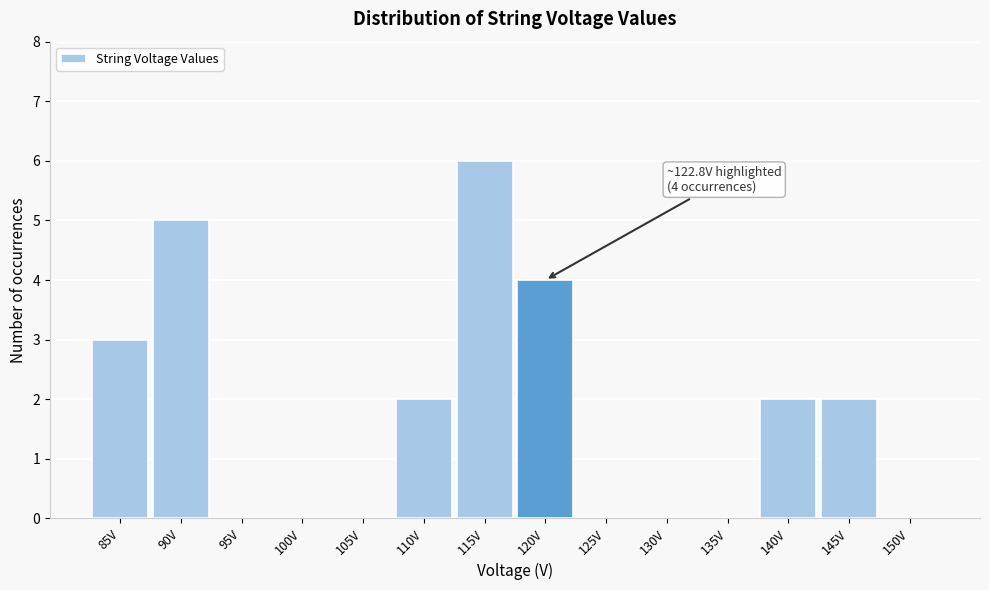

Reading right to left, what are all the values shown in this chart?

150V=0	145V=2	140V=2	135V=0	130V=0	125V=0	120V=4	115V=6	110V=2	105V=0	100V=0	95V=0	90V=5	85V=3